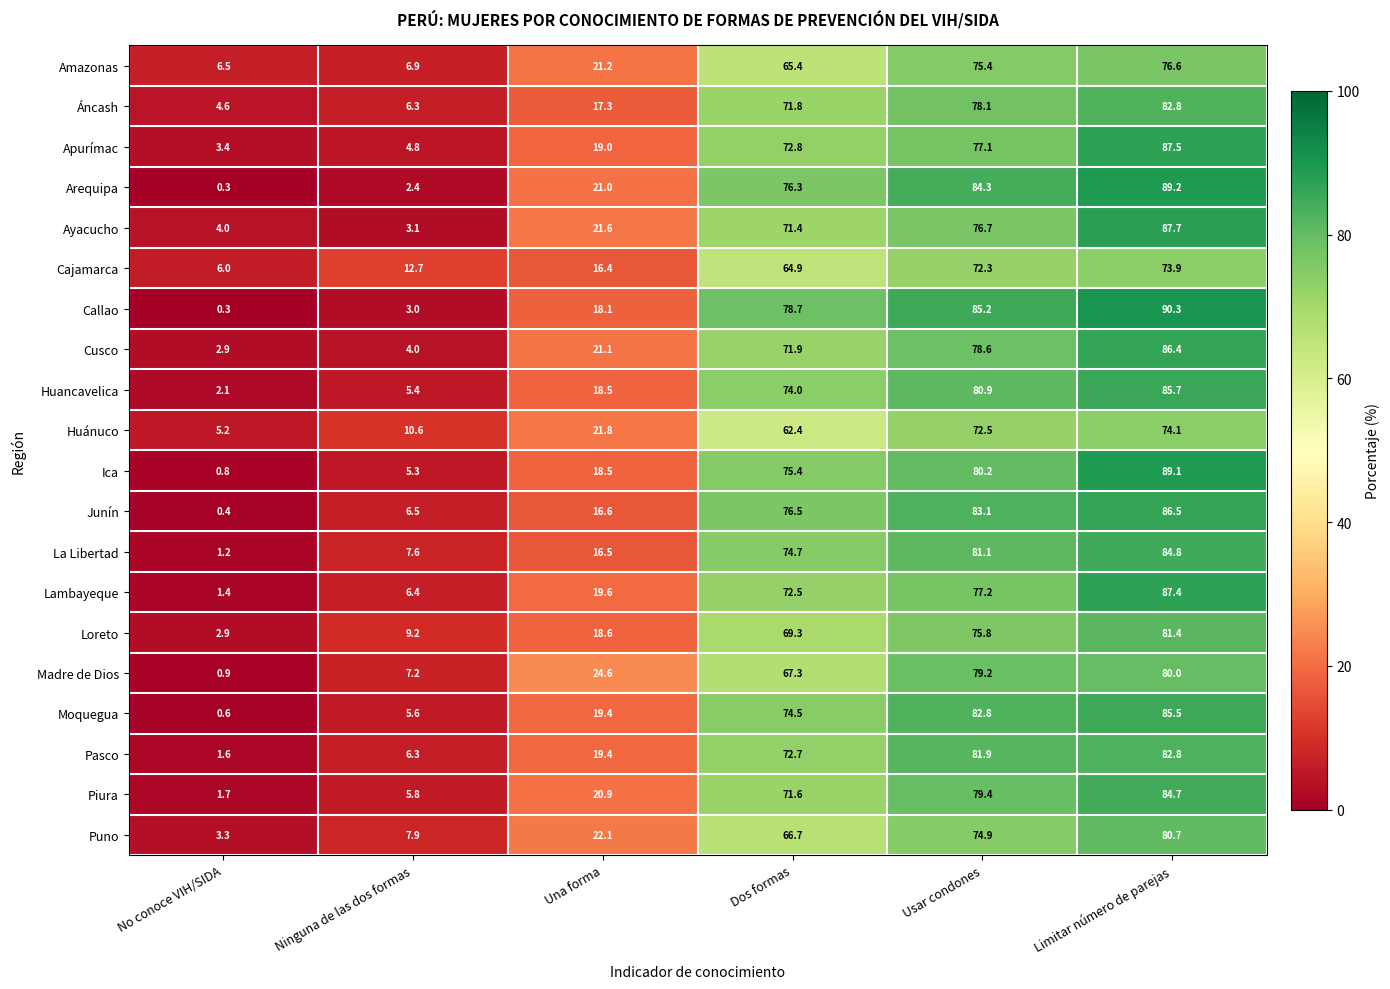

Which series has the largest range (max minus min)?

Callao